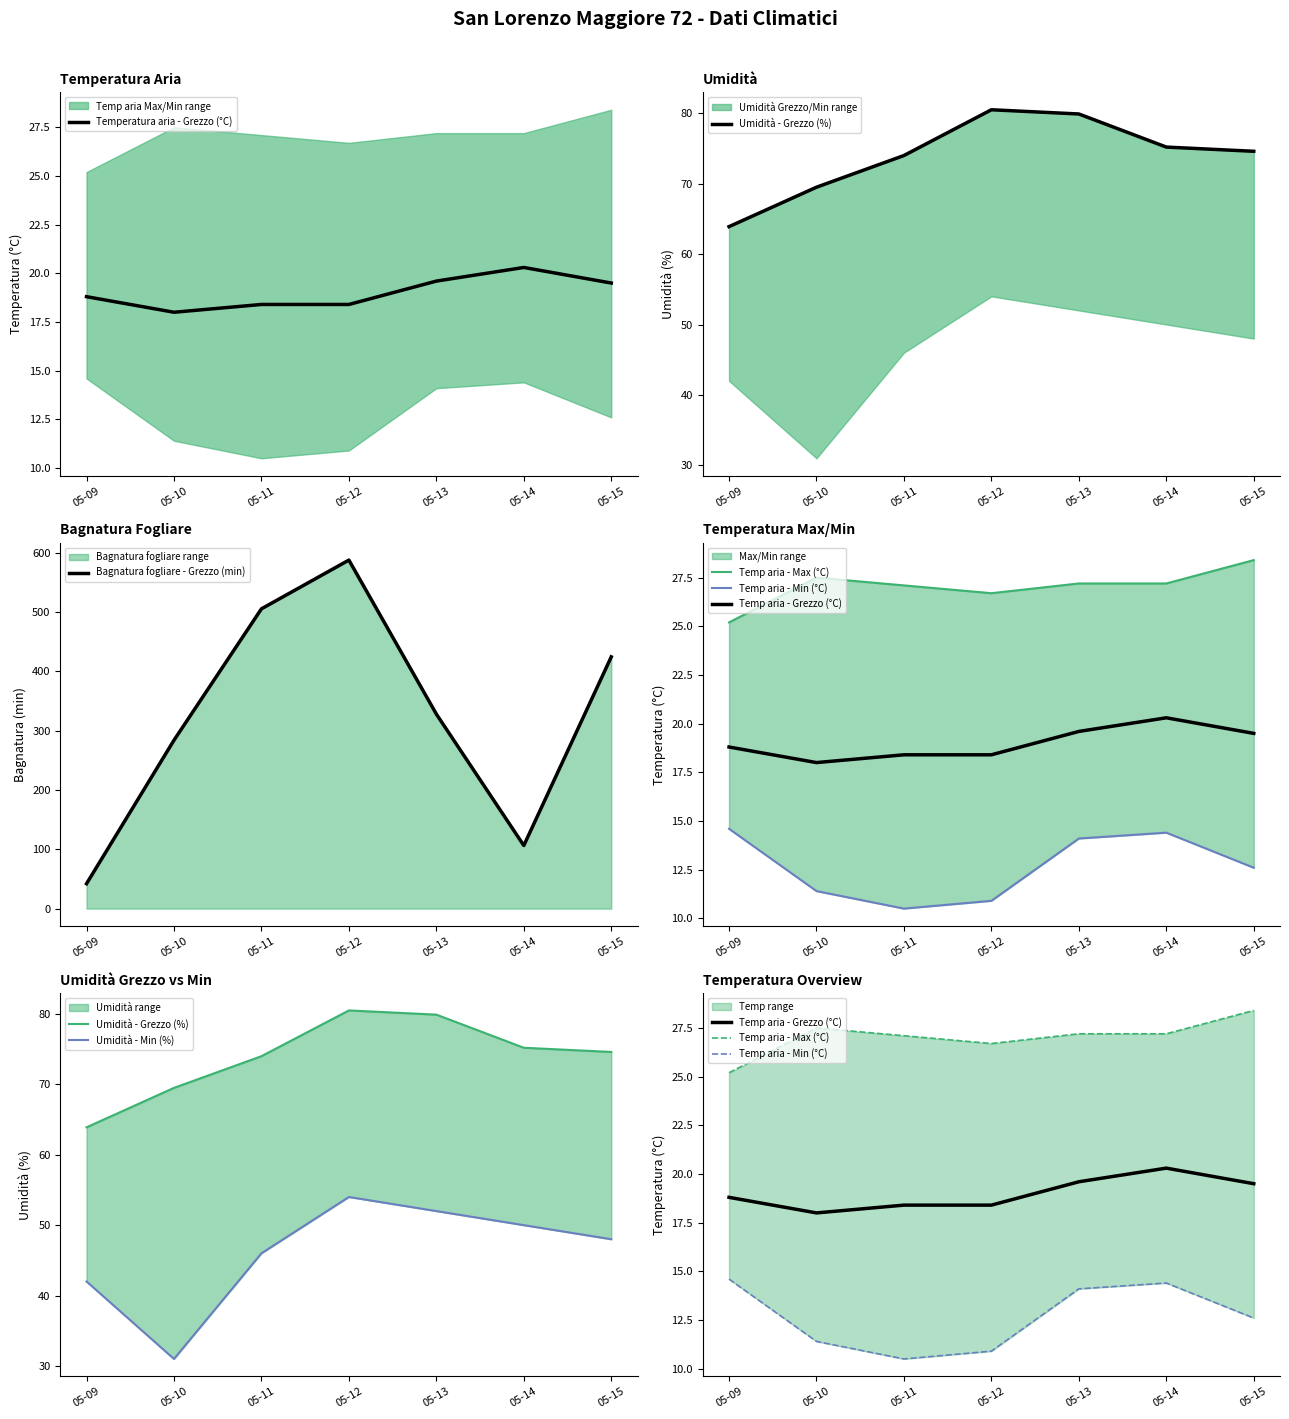

At which label is Bagnatura fogliare - Grezzo (min) closest to 314?

05-13